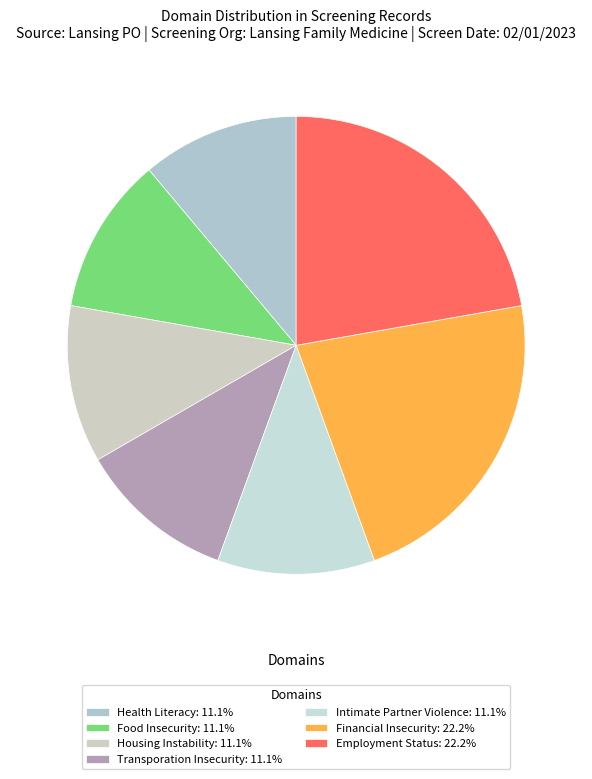

What percentage is the Intimate Partner Violence slice, to the nearest percent?

11%